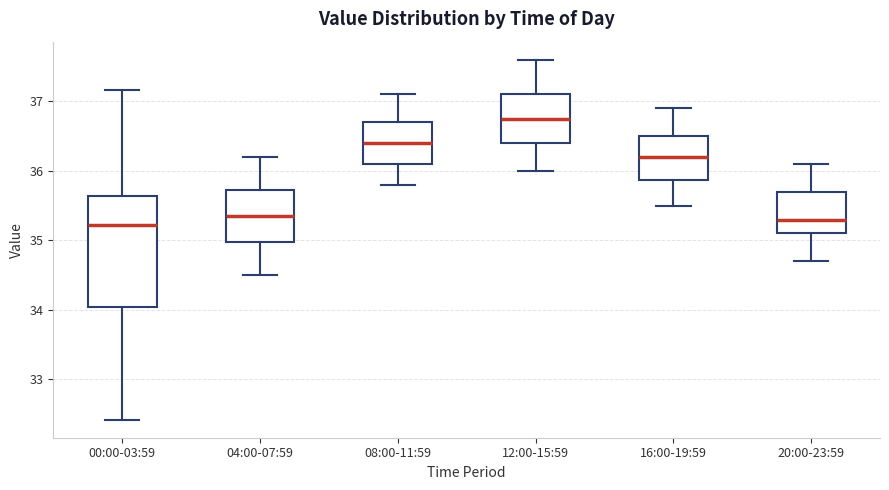

Which box is the tallest, from its lower edge to its upper edge?

00:00-03:59